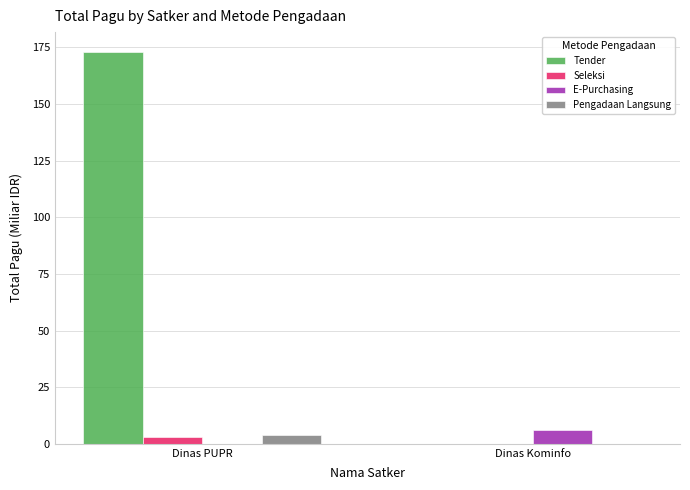

Which label corresponds to the largest value in the chart?

Dinas PUPR